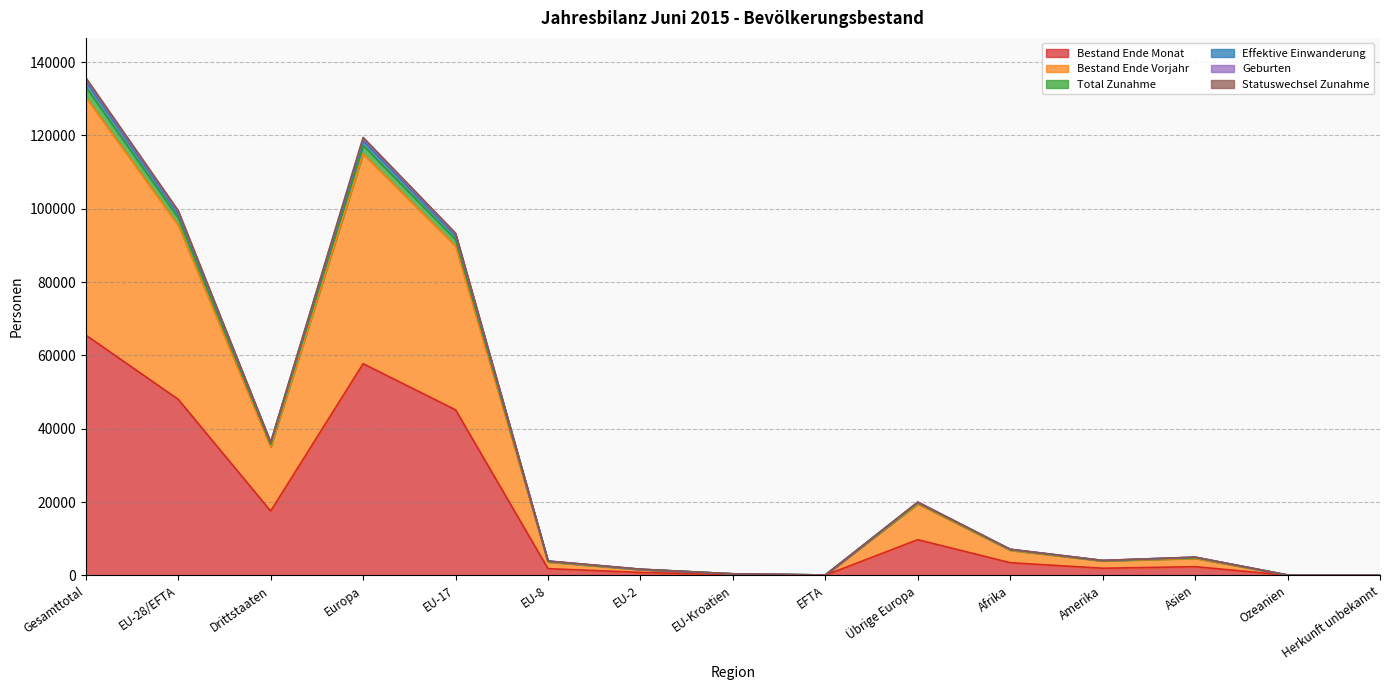

How many values in the Geburten series exceed 4841?

7